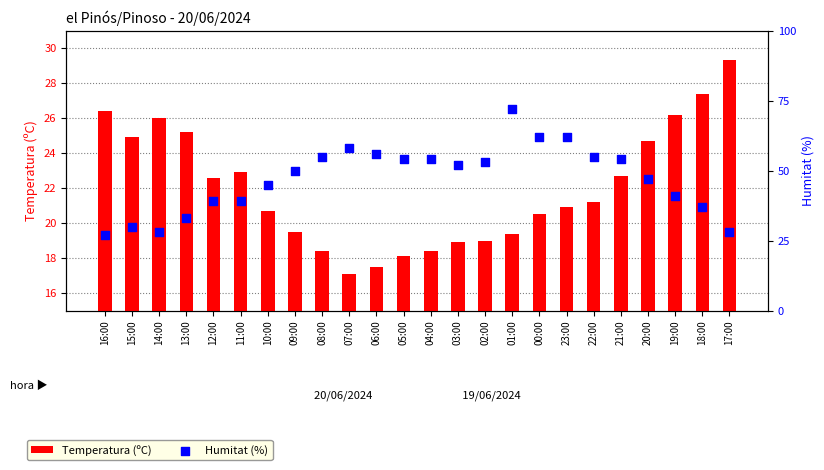

Which series has the widest spread of Y values?

Humitat (%)